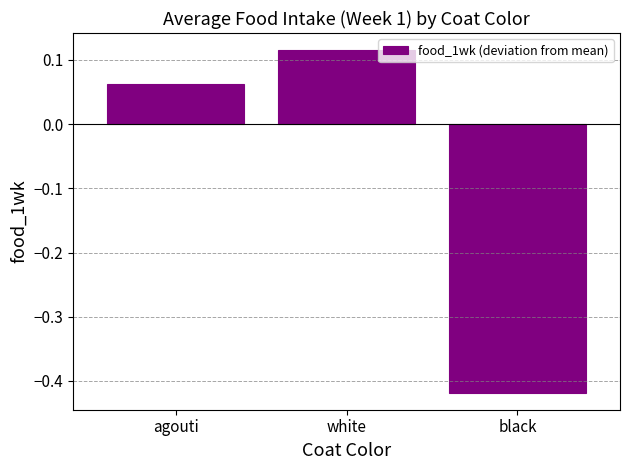

What is the difference between the values at black and agouti?

0.5